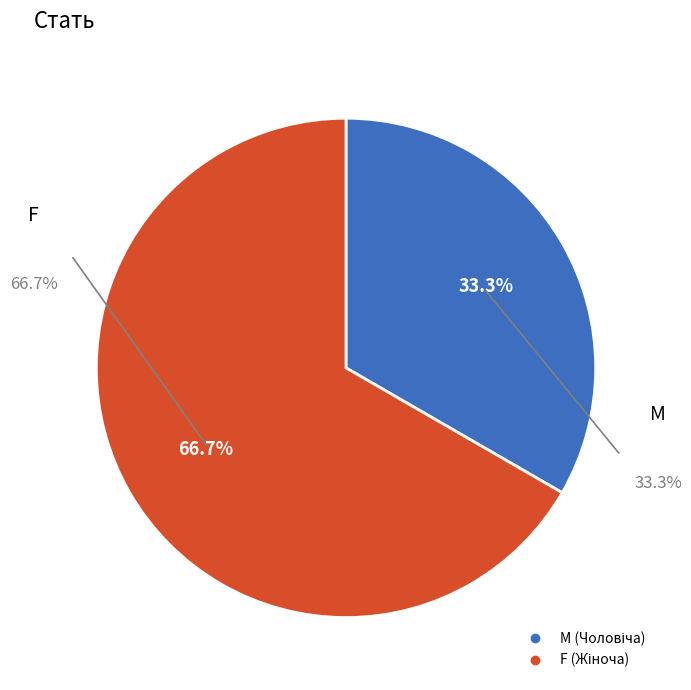

What is the majority slice?

Жіноча